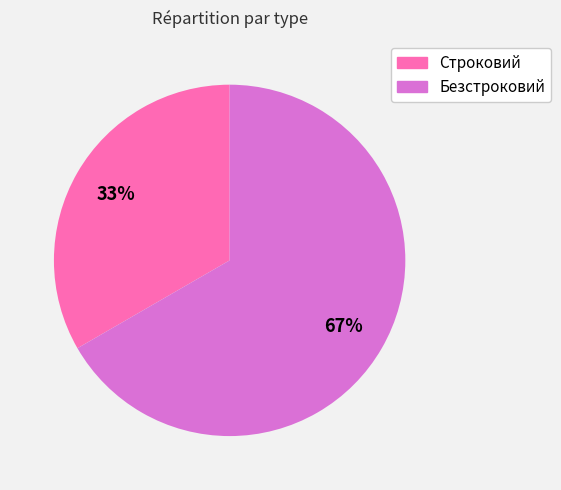

Combined, do Безстроковий and Строковий account for over 50%?

Yes